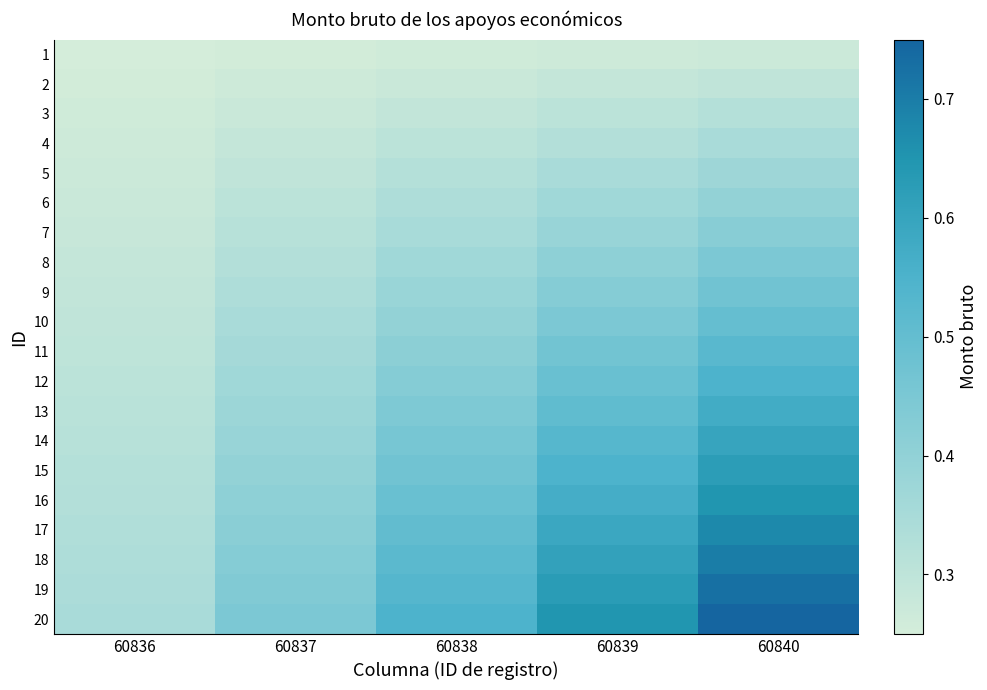

Which series has the largest range (max minus min)?

20